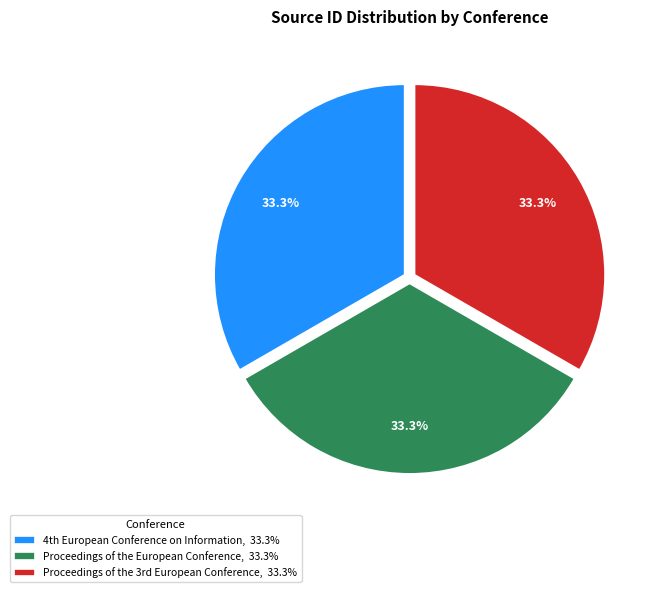

Is there a majority slice in this chart?

No